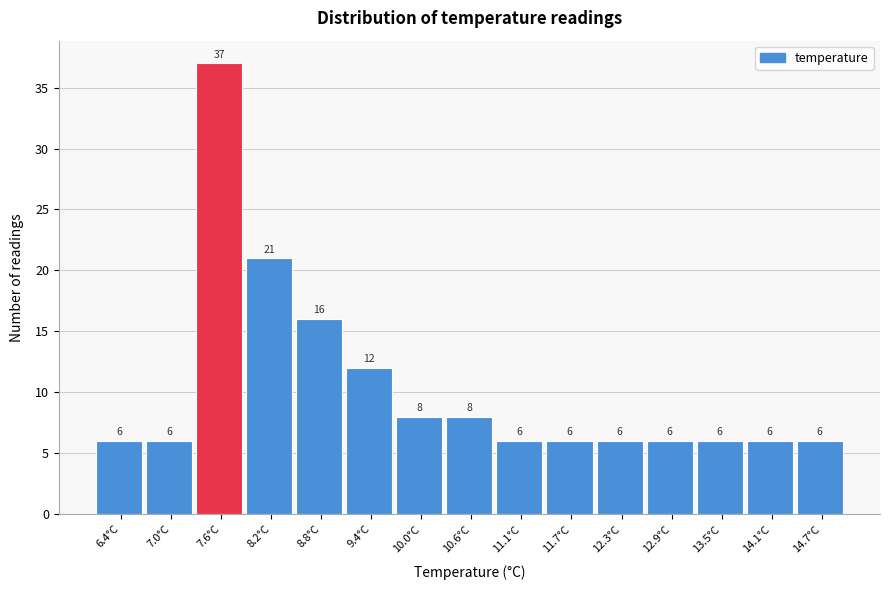

Reading left to right, transcribe this chart: for each bar, give the range it covers on the x-axis and its height. The bar edges are not printed on the chart, so give them approximately, as read against the axis.

6.1 to 6.7: 6
6.7 to 7.3: 6
7.3 to 7.9: 37
7.9 to 8.5: 21
8.5 to 9.1: 16
9.1 to 9.7: 12
9.7 to 10.3: 8
10.3 to 10.8: 8
10.8 to 11.4: 6
11.4 to 12.0: 6
12.0 to 12.6: 6
12.6 to 13.2: 6
13.2 to 13.8: 6
13.8 to 14.4: 6
14.4 to 15.0: 6